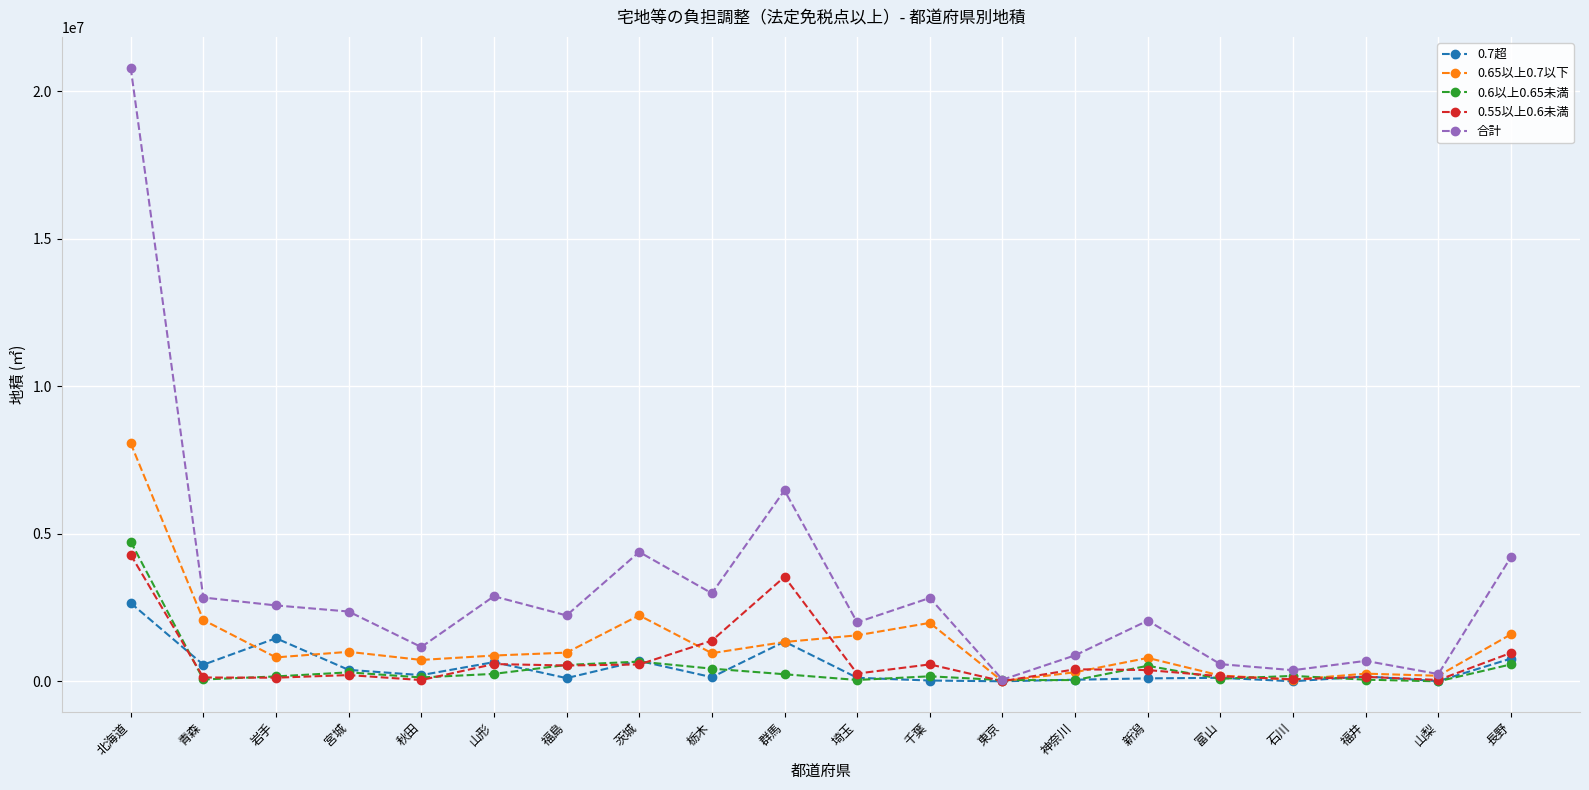

Between 茨城 and 山梨, which series saw the biggest shift?

合計